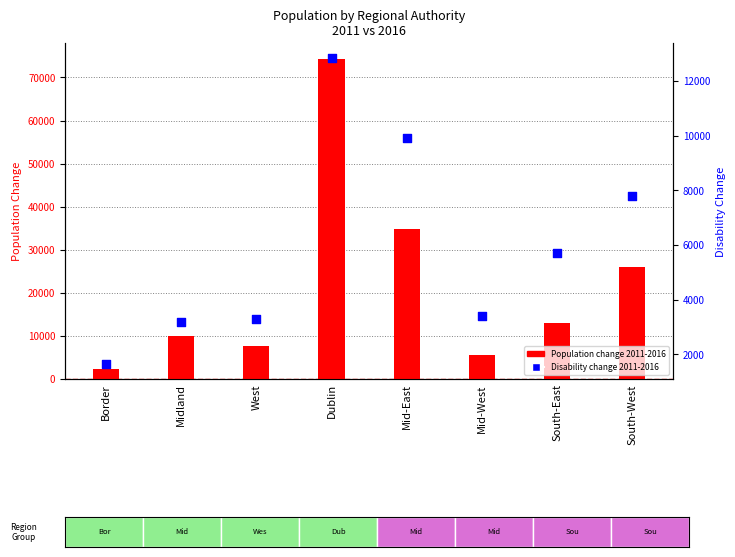

Which series has the largest Y range (max minus min)?

Population change 2011-2016